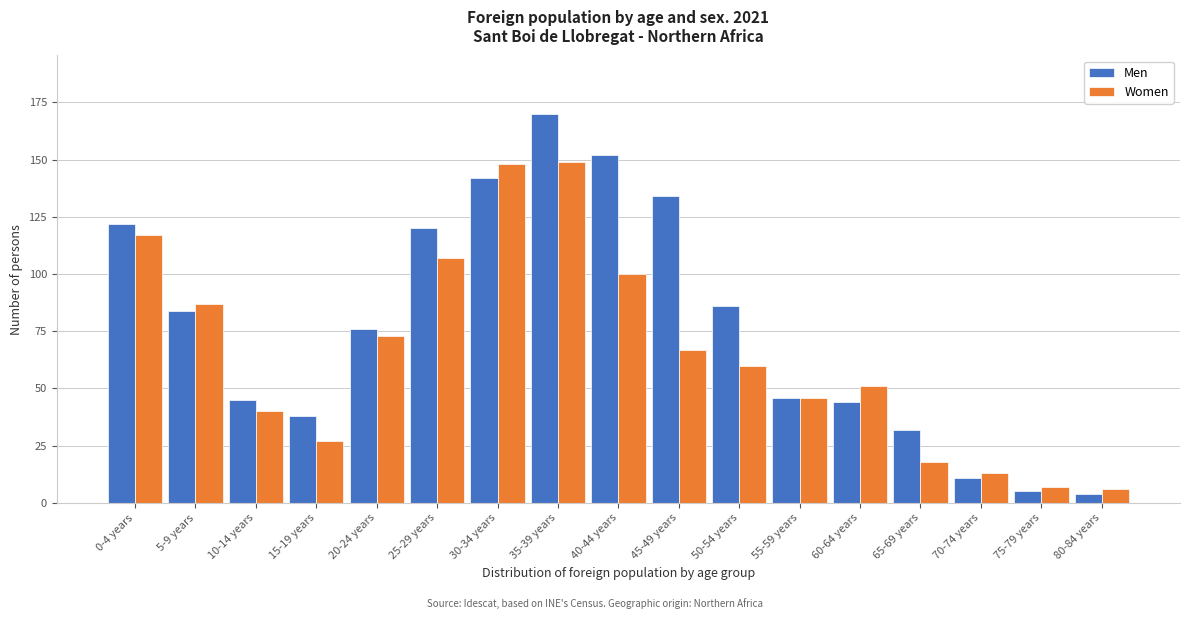

What is the average value of the Women series?

66